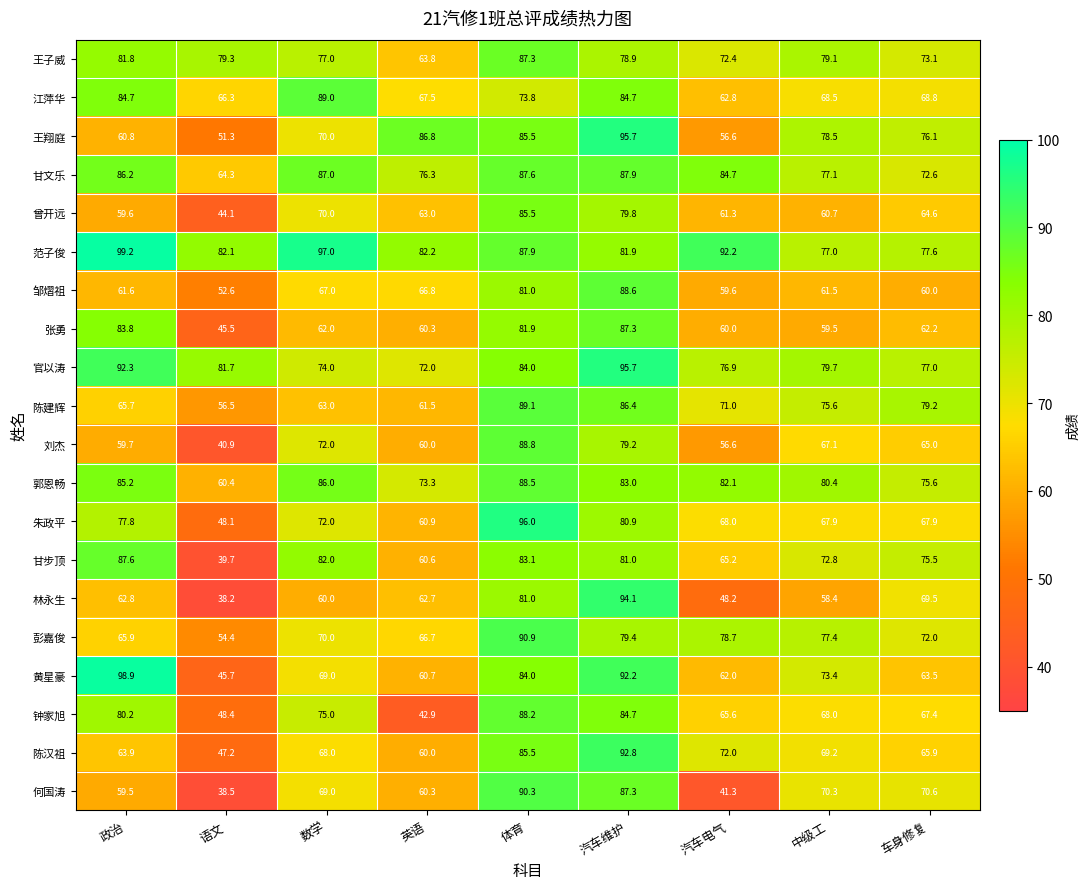

How many values in the 张勇 series are below 62?

4